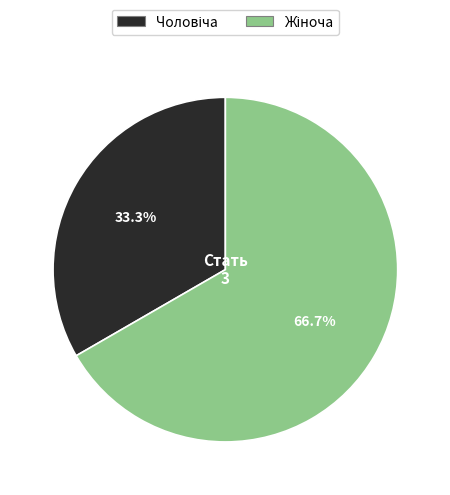

Does any single category account for the majority?

Yes